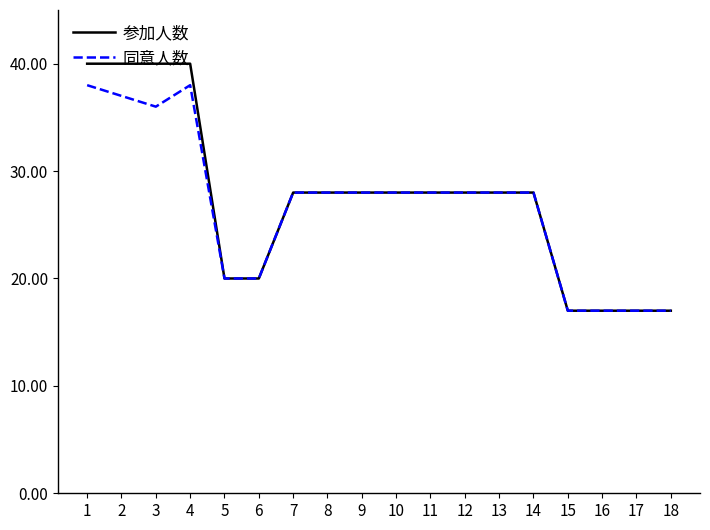

Rank the series by their maximum value, from lowest to highest.

同意人数, 参加人数